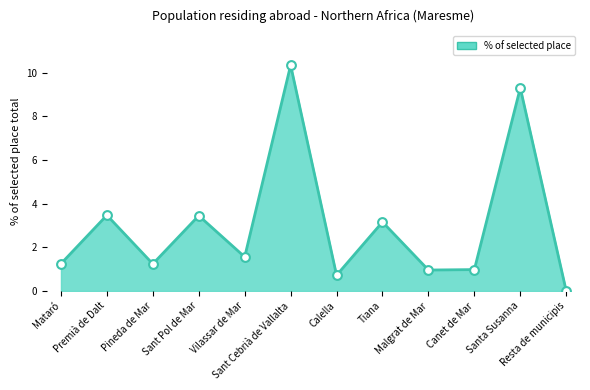

Which has a higher value, Resta de municipis or Sant Cebrià de Vallalta?

Sant Cebrià de Vallalta